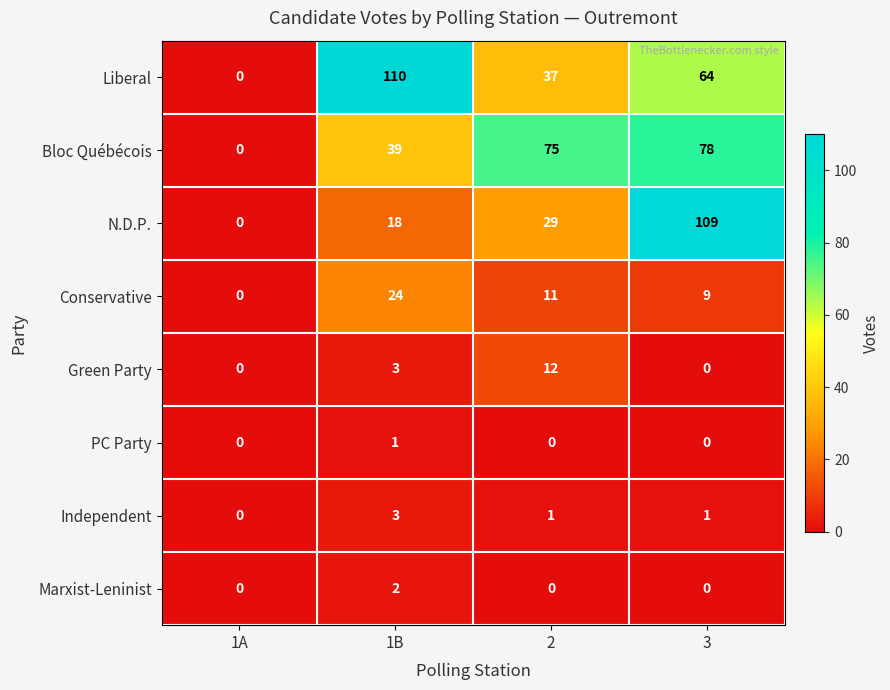

What is the sum of all Conservative values?

44